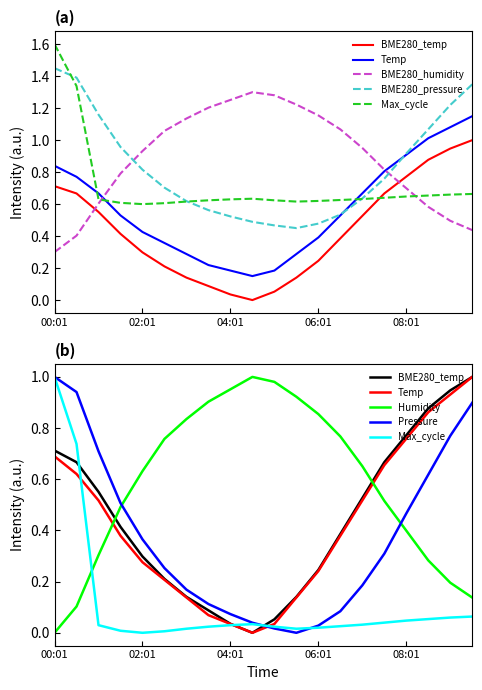

How many interior local valleys does the BME280_temperature series have?

1